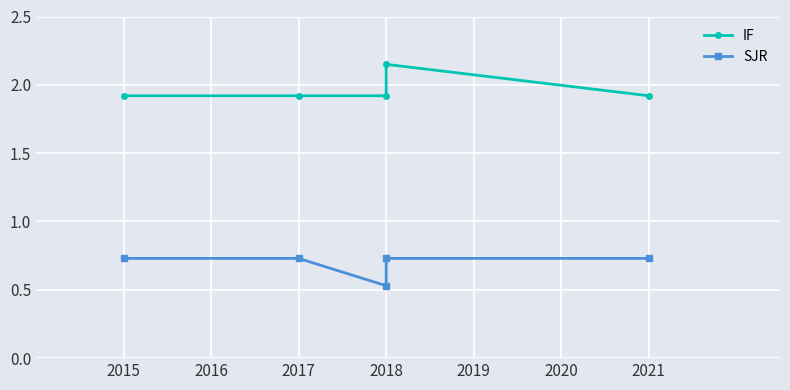

The value of IF at 2017 is 2.6. True or false?

False